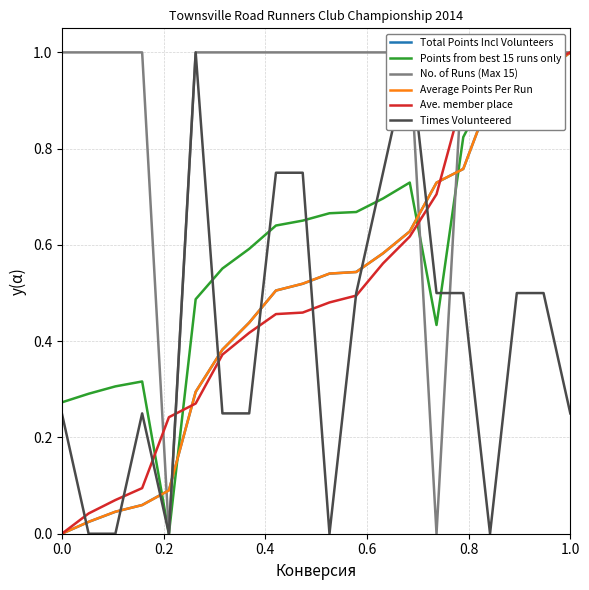

At which label does Ave. member place reach its peak?

1.0